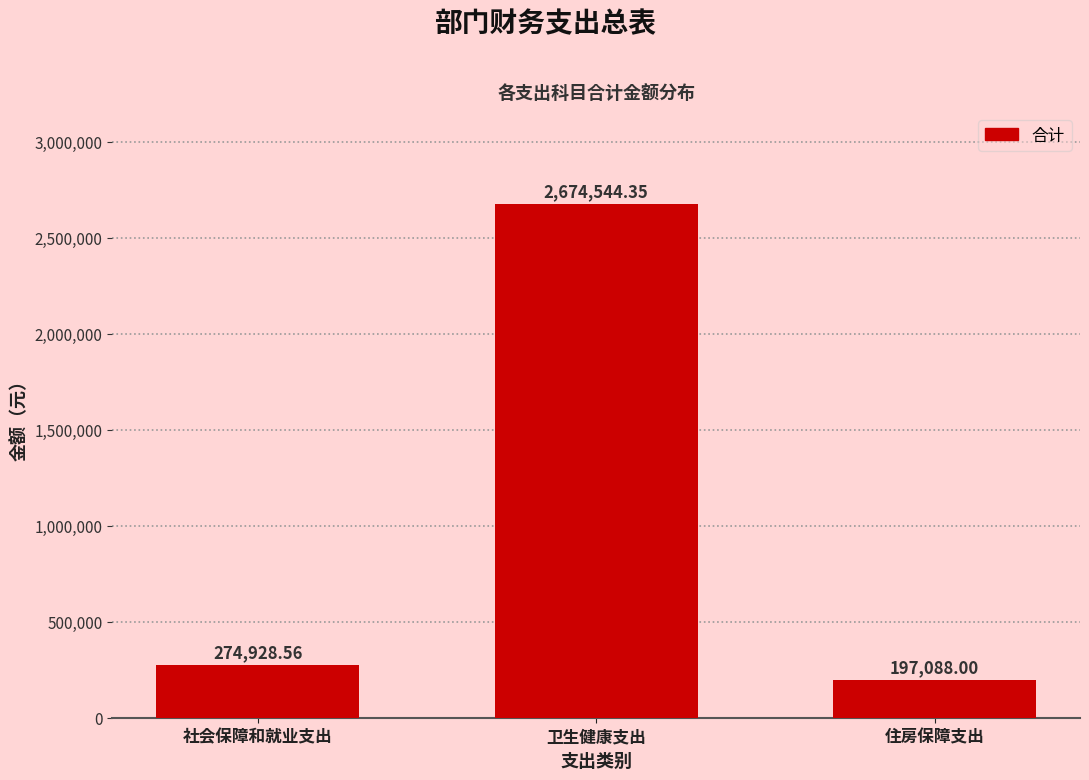

Rank the categories by value from lowest to highest.

住房保障支出, 社会保障和就业支出, 卫生健康支出